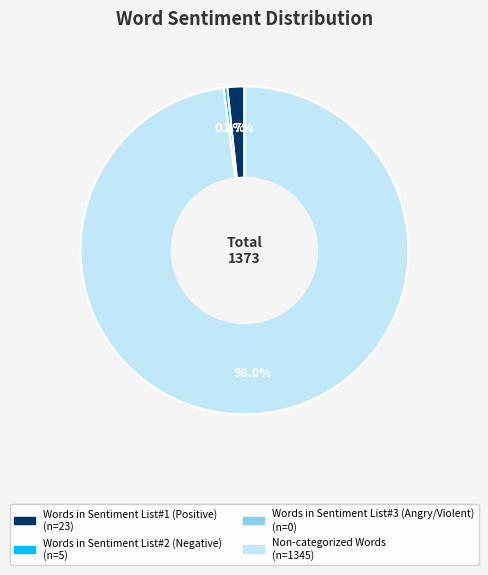

Combined, do Words in Sentiment List#1 (Positive) and Non-categorized Words account for over 50%?

Yes